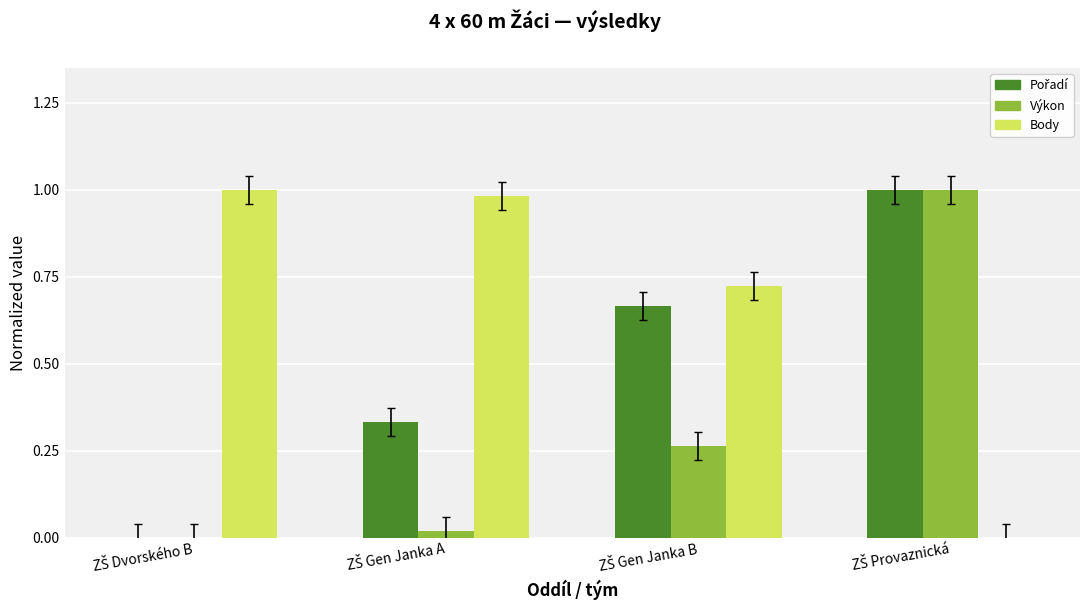

Which series has the largest total across all categories?

Body